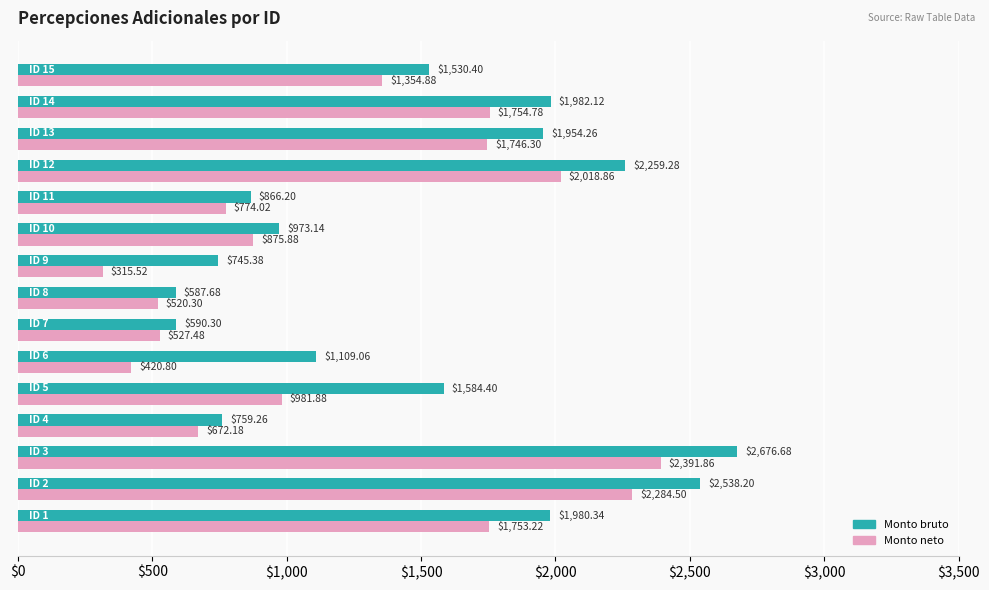

What is the difference between the second highest and second lowest values in the Monto bruto series?

1947.9